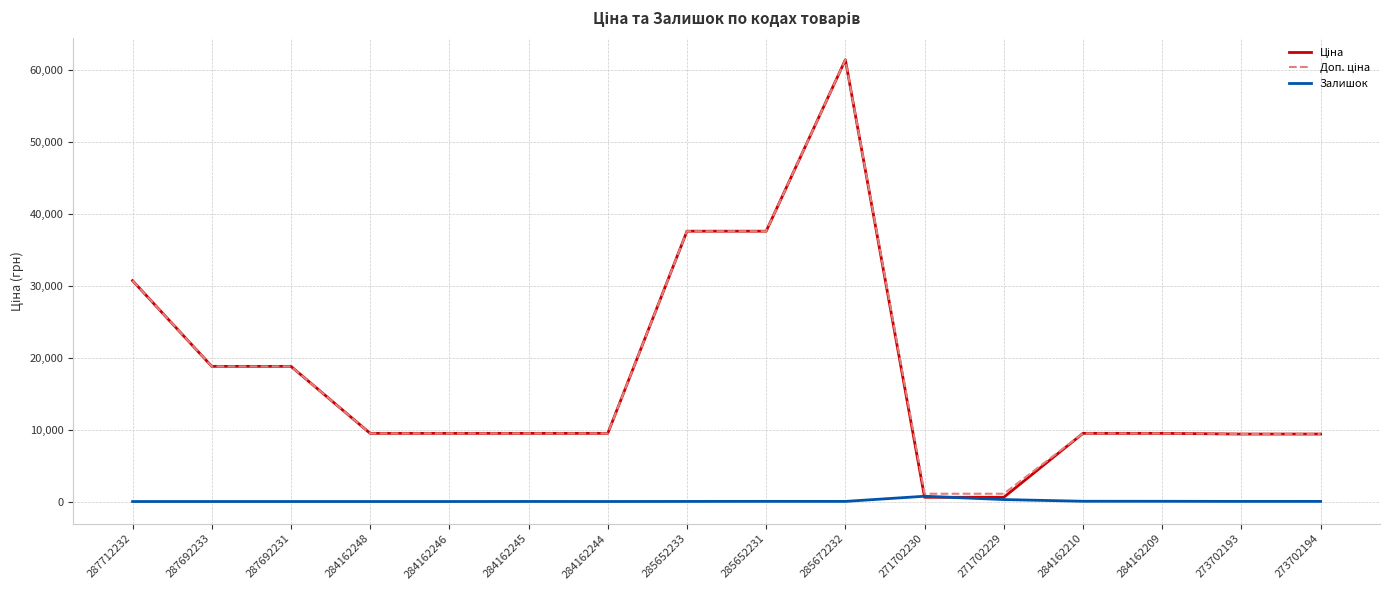

What is the maximum value shown in the chart?

61434.3